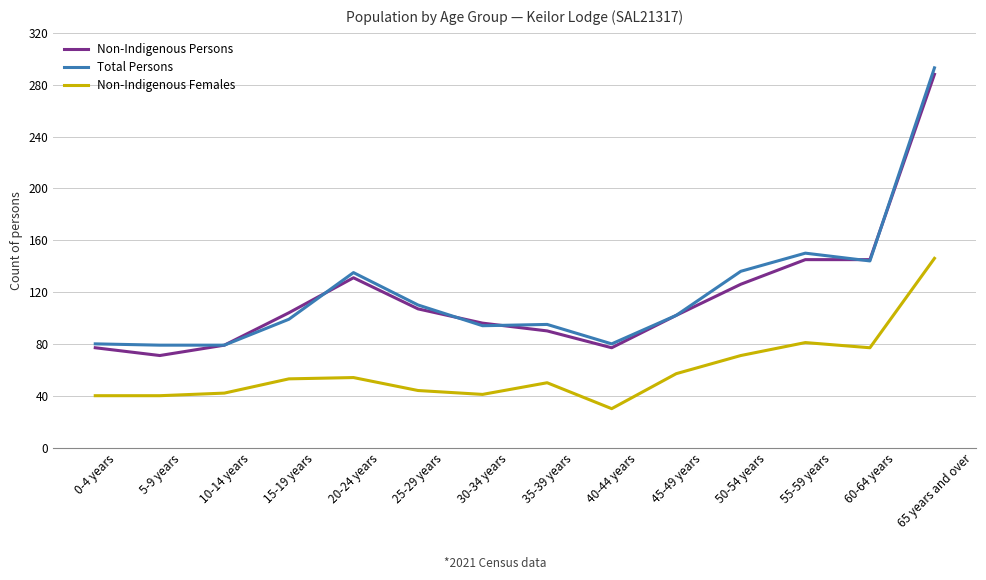

True or false: Non-Indigenous Persons and Non-Indigenous Females intersect in this chart.

False